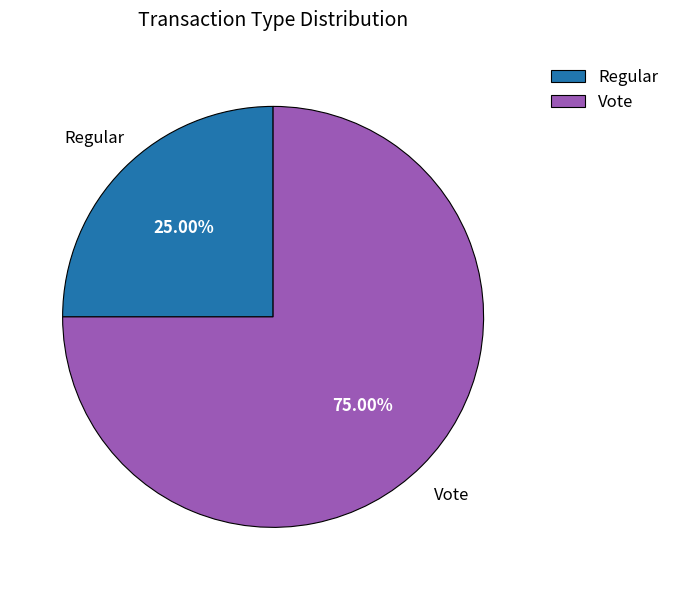

Combined, do Vote and Regular account for over 50%?

Yes